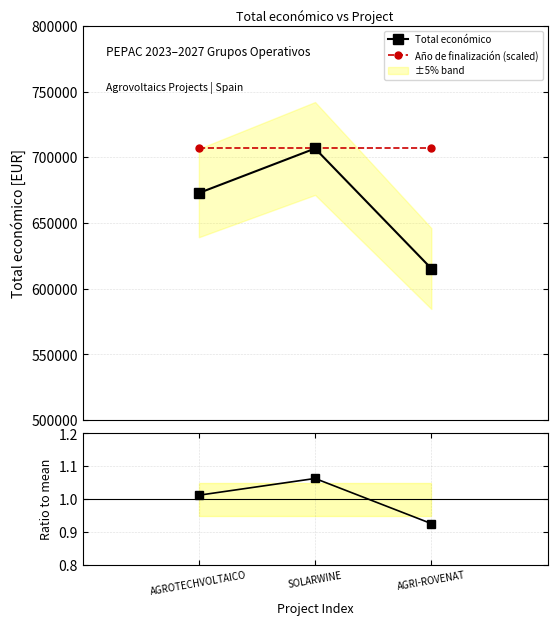

Which category has the highest value in the Total económico series?

SOLARWINE